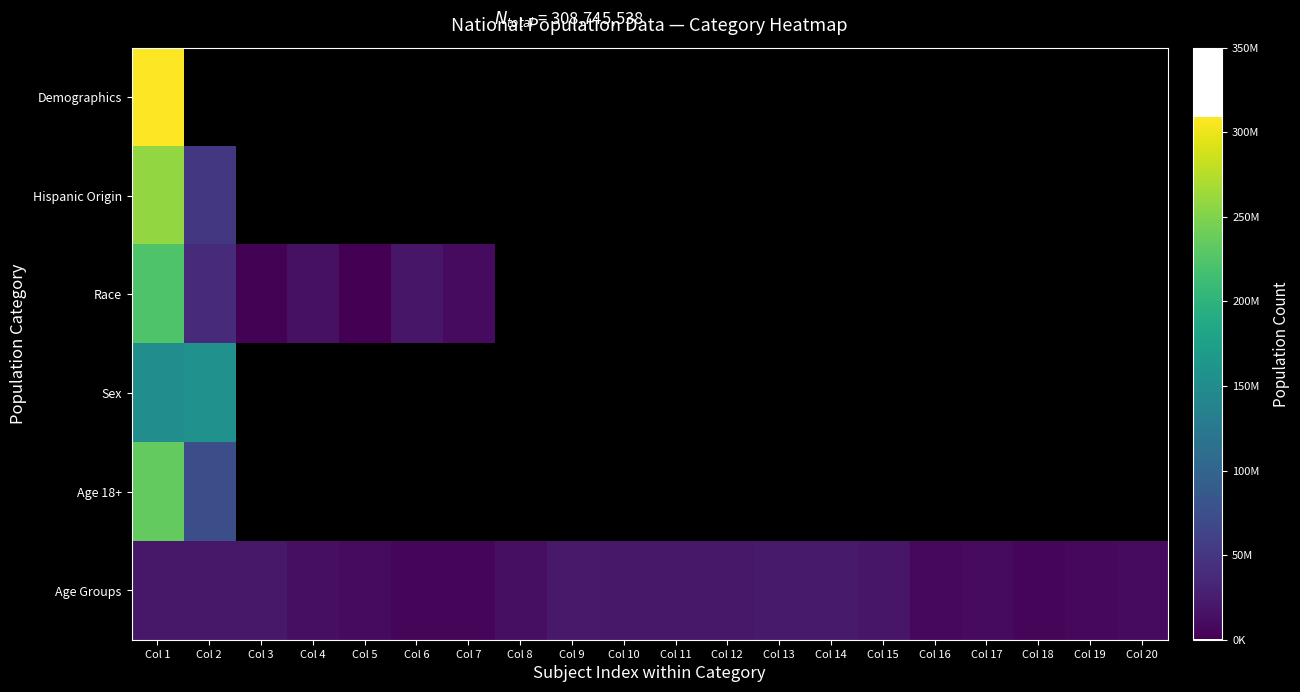

Count the number of categories in the chart.

20